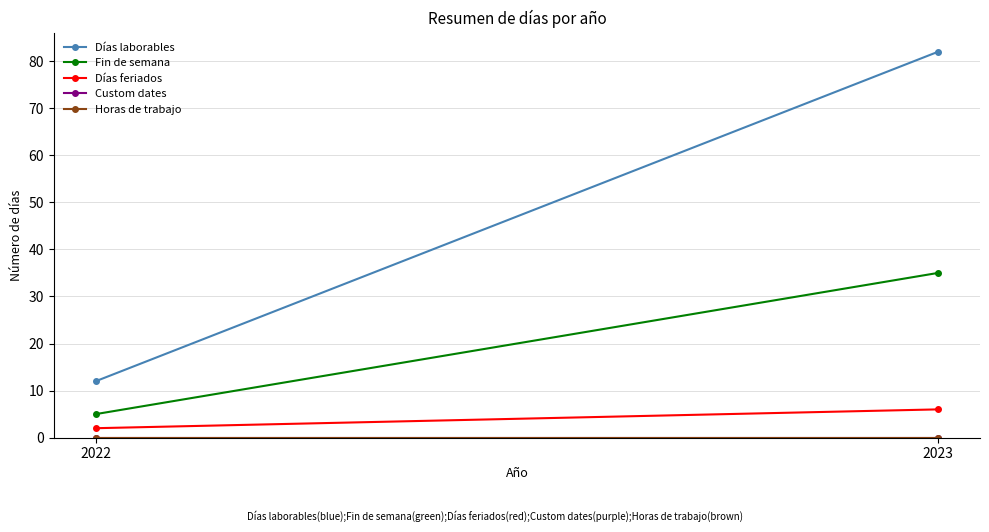

Reading left to right, what are all the values shown in this chart?

Días laborables: 12	82
Fin de semana: 5	35
Días feriados: 2	6
Custom dates: 0	0
Horas de trabajo: 0	0